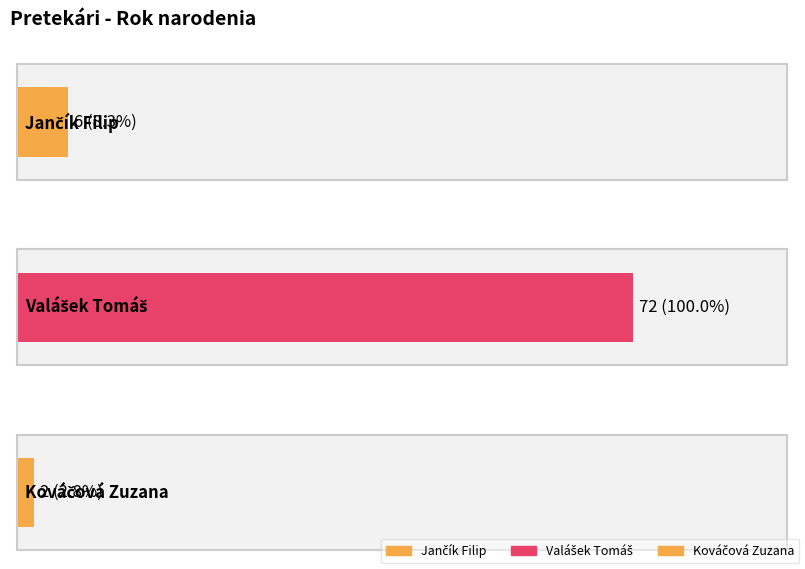

List the labels in order of value, smallest first.

Kováčová Zuzana, Jančík Filip, Valášek Tomáš